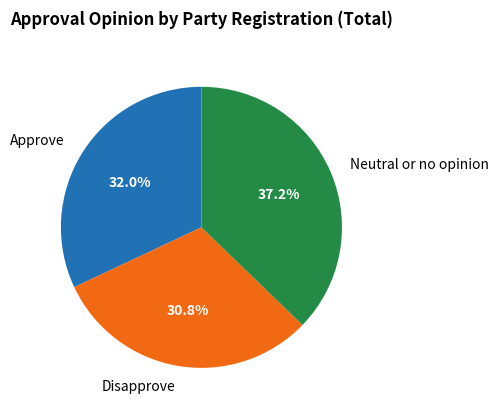

How many slices are in this pie chart?

3